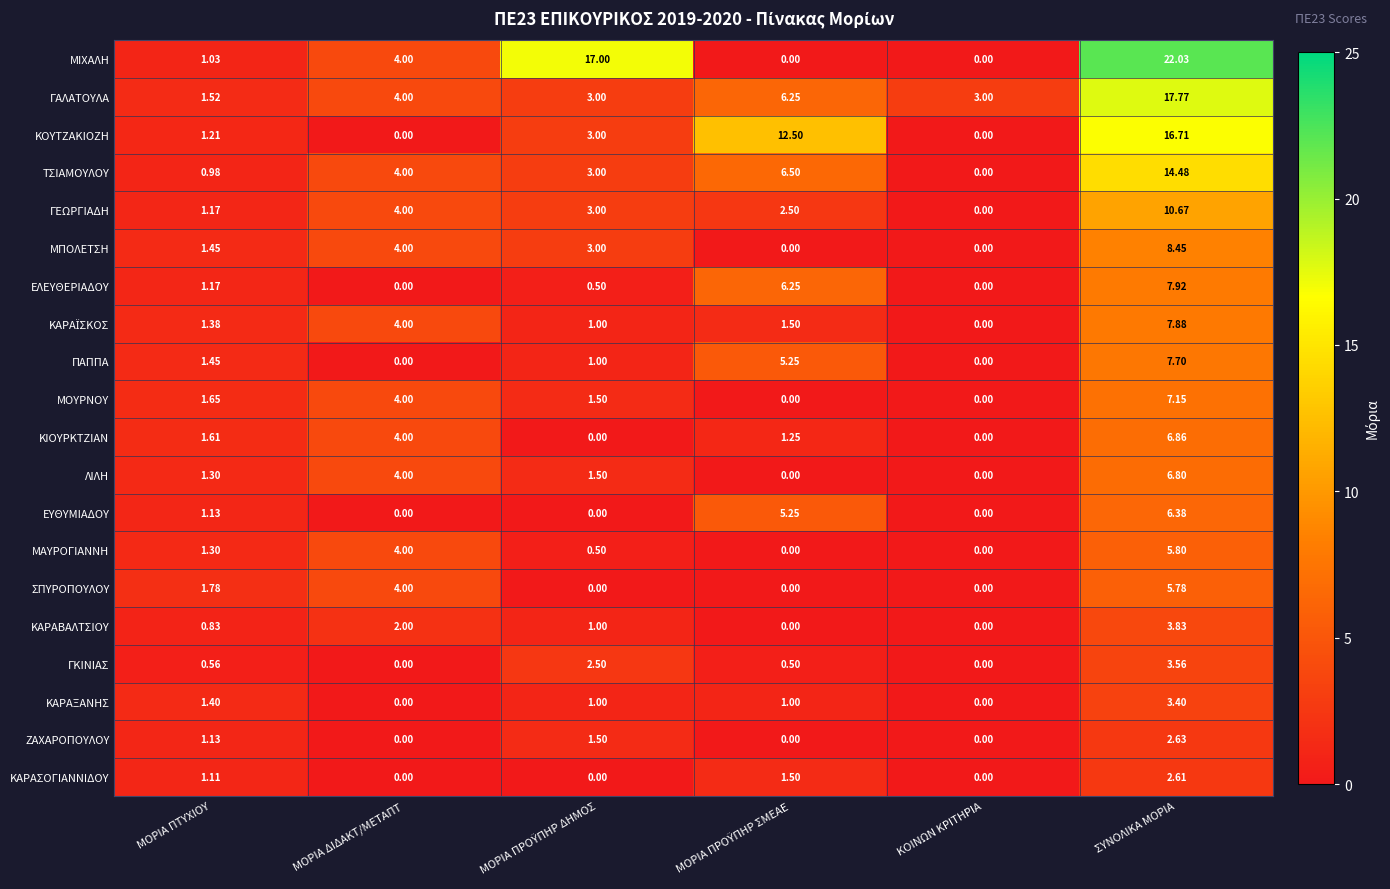

Which series has the largest range (max minus min)?

ΜΙΧΑΛΗ